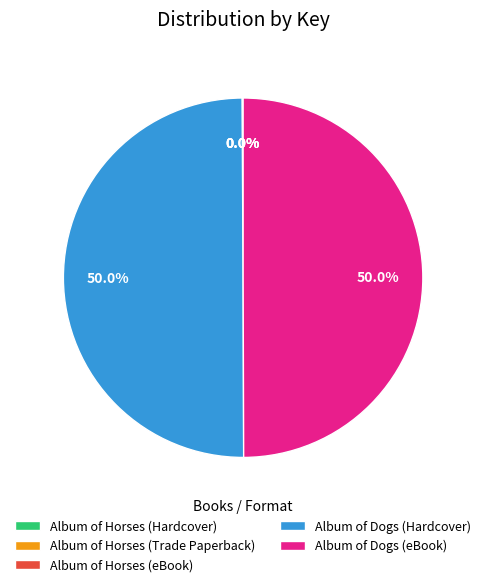

How many segments does this pie chart have?

5